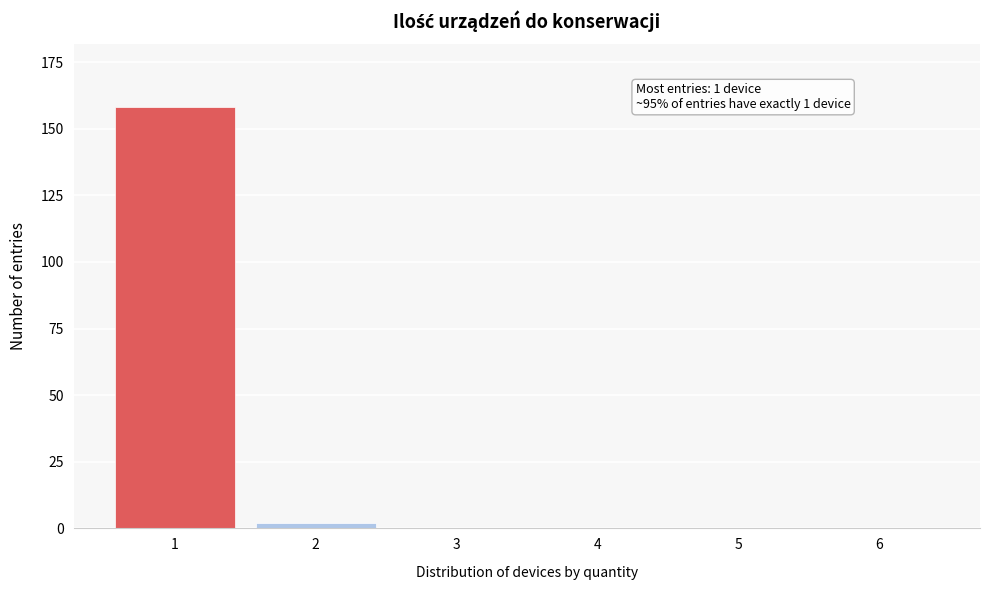

Reading right to left, what are all the values shown in this chart?

6=0	5=0	4=0	3=0	2=2	1=158